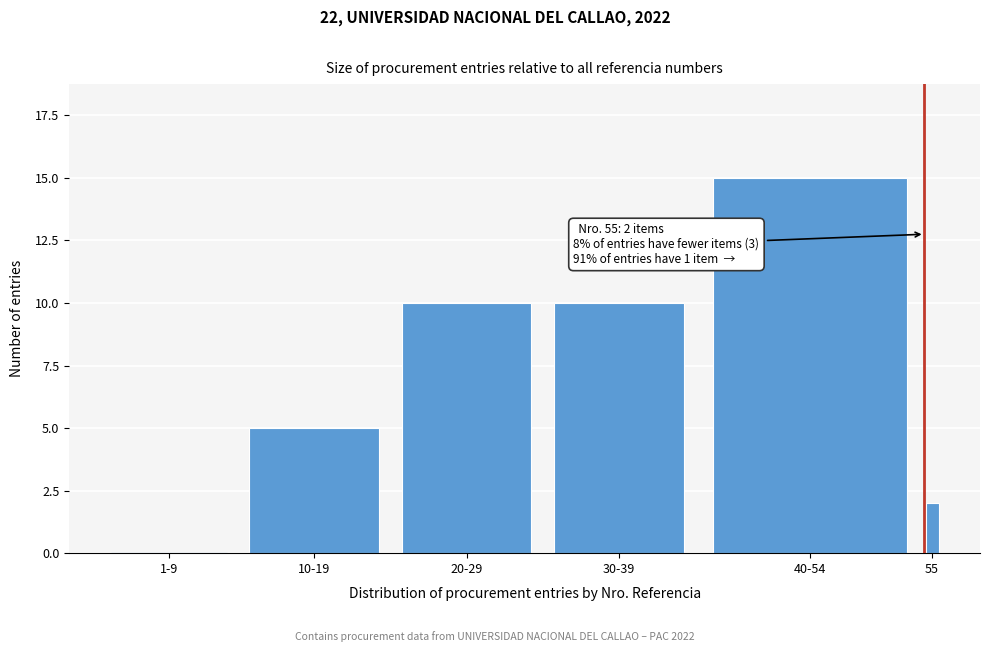

Reading right to left, what are all the values shown in this chart?

55=2	40-54=15	30-39=10	20-29=10	10-19=5	1-9=0